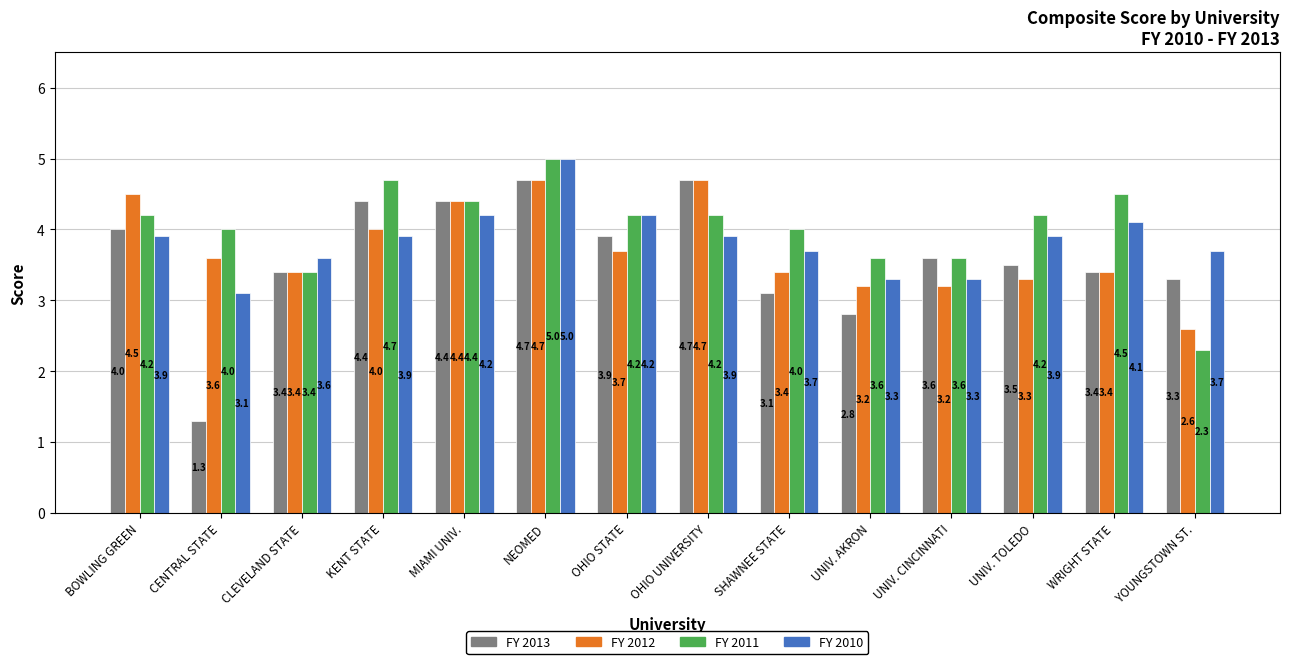

At which label is FY 2013 closest to 3?

SHAWNEE STATE